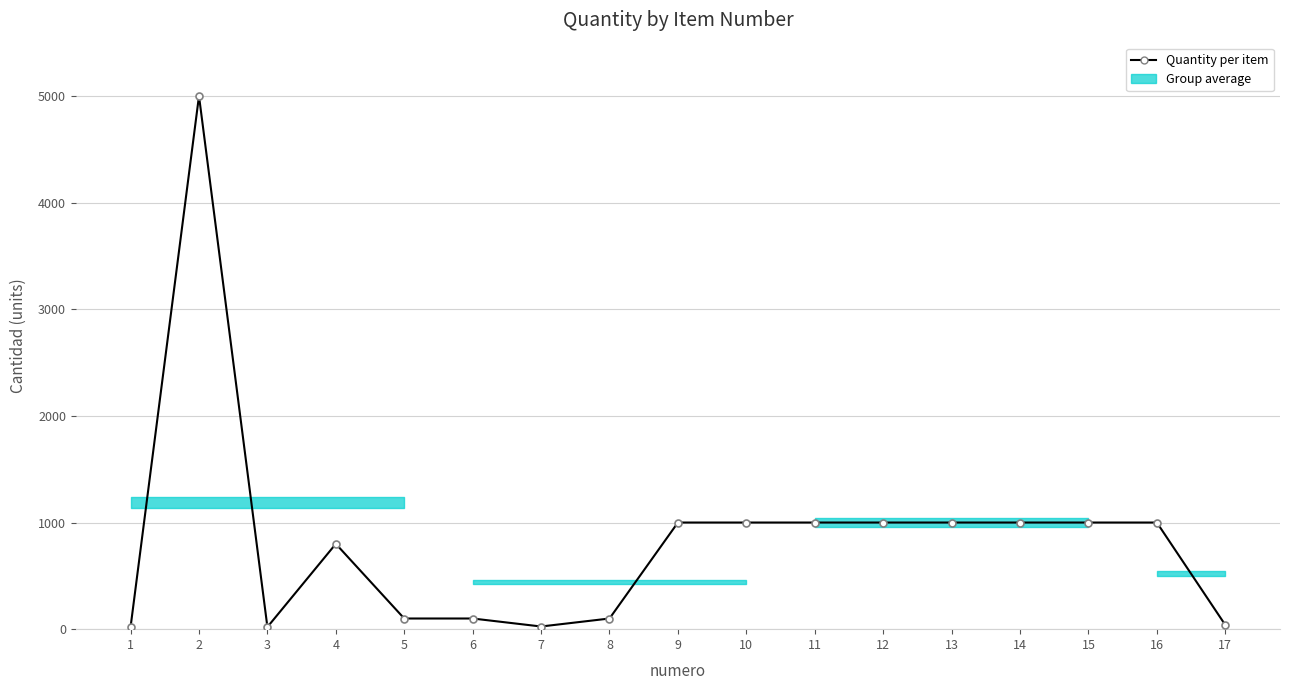

Is it true that the value at 9 is 407?

False